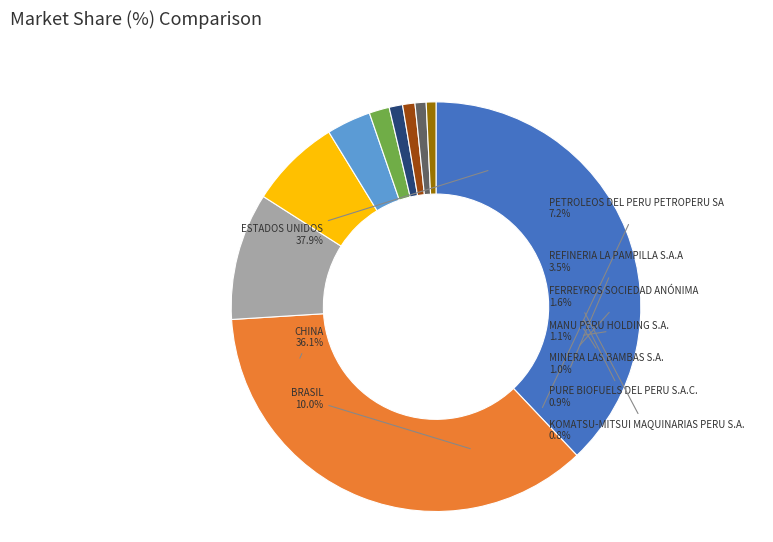

Is MINERA LAS BAMBAS S.A. the majority of the pie?

No